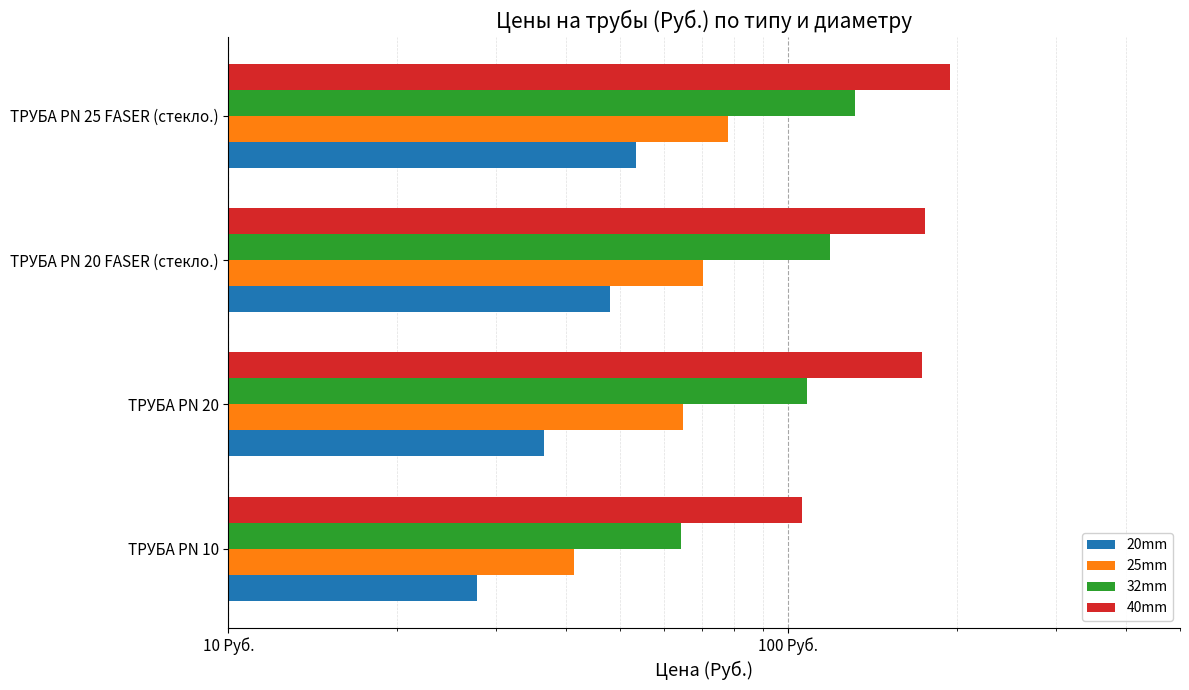

At how many categories does at least one series exceed 191?

1